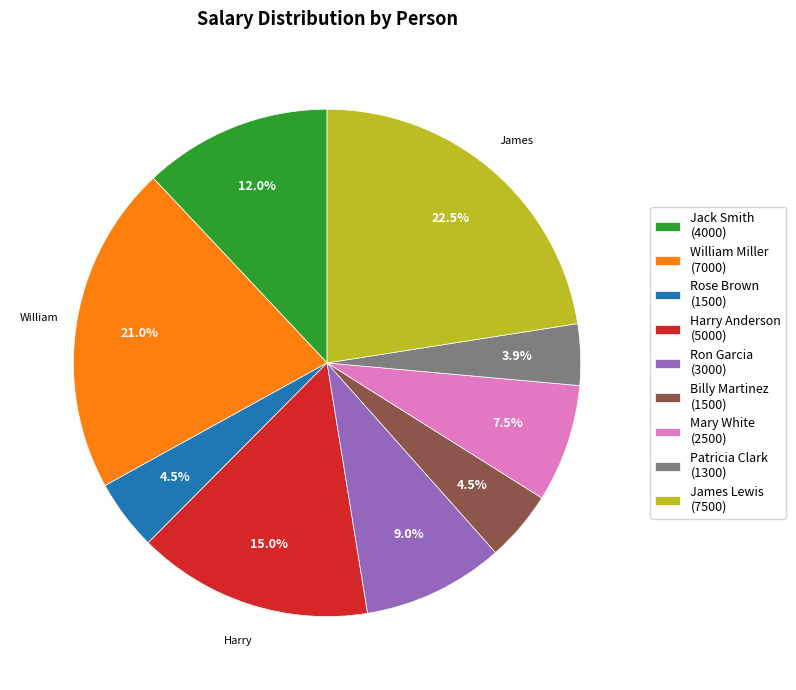

The Patricia Clark slice represents 4% of the pie. True or false?

True